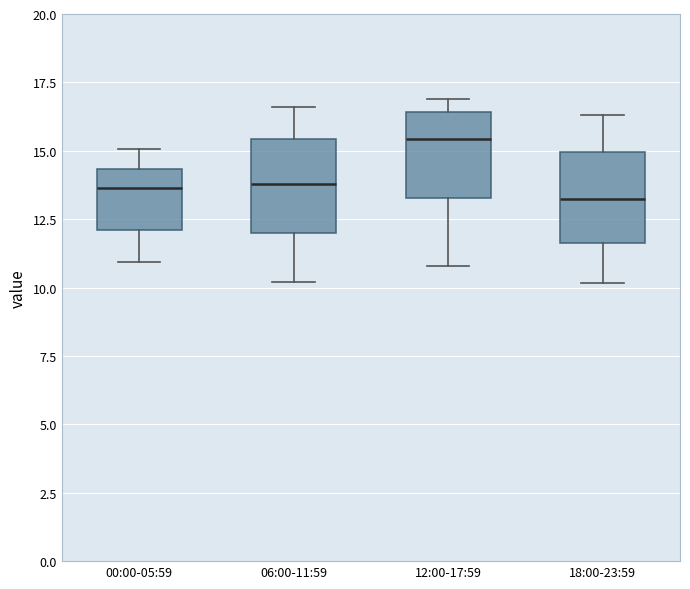

Where is the lower edge of the box for 18:00-23:59 on the y-axis? The values are not printed on the chart, so give them approximately, as read against the axis.

11.5